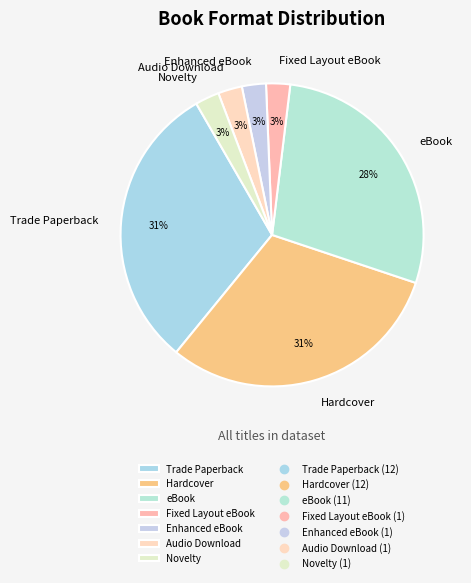

Is the sum of eBook and Hardcover greater than half?

Yes